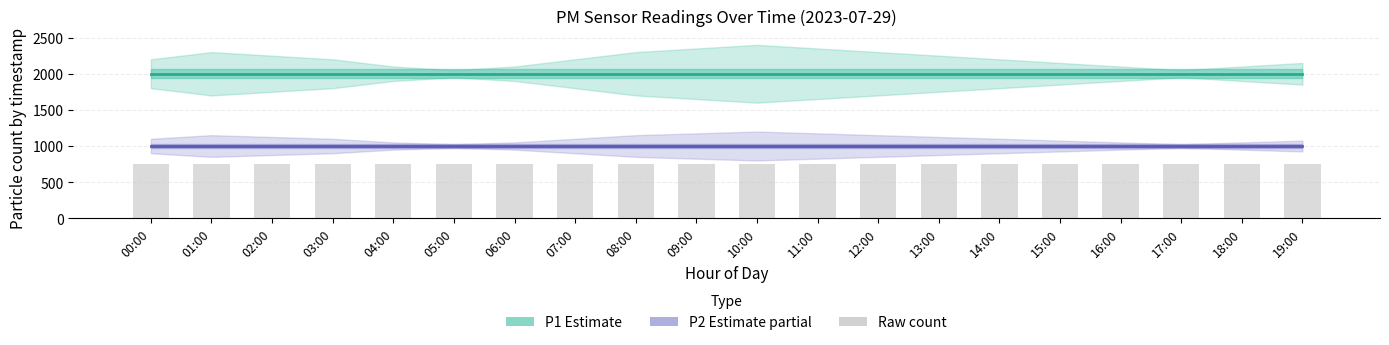

How many series are shown in this chart?

3